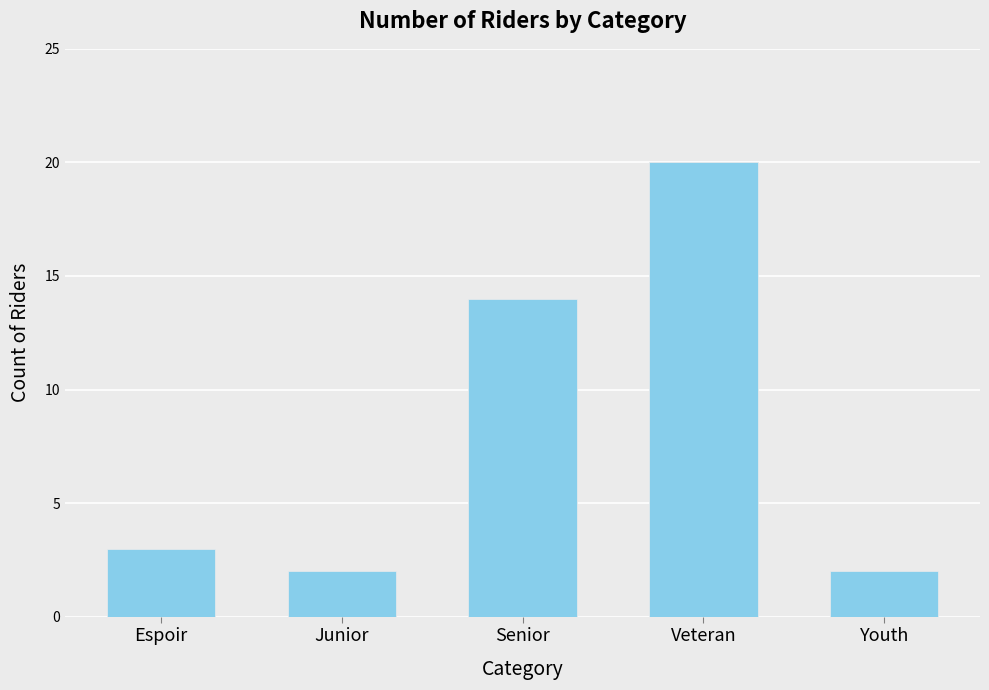

The value at Veteran is 20. True or false?

True